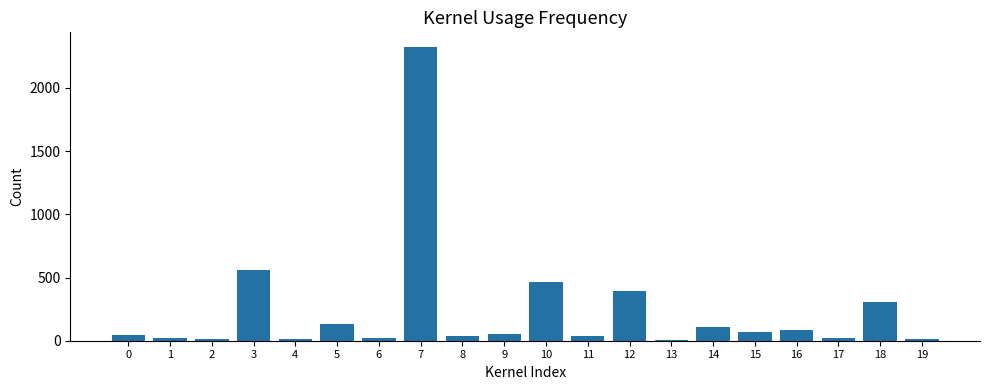

At which label does the data first exceed 56?

3